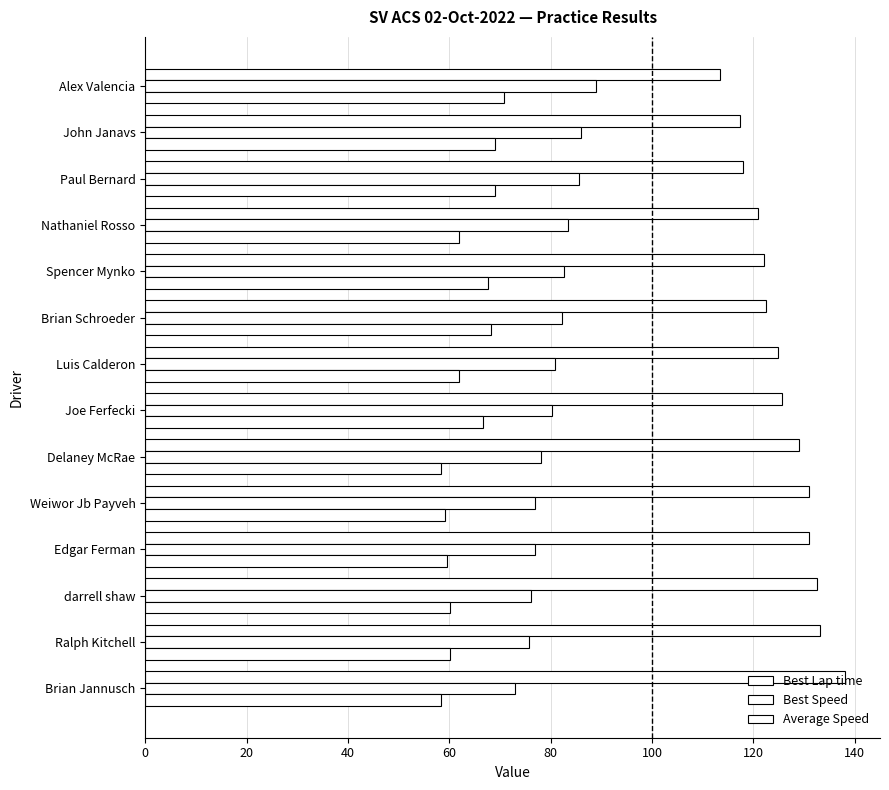

How many data points does each series have?

14